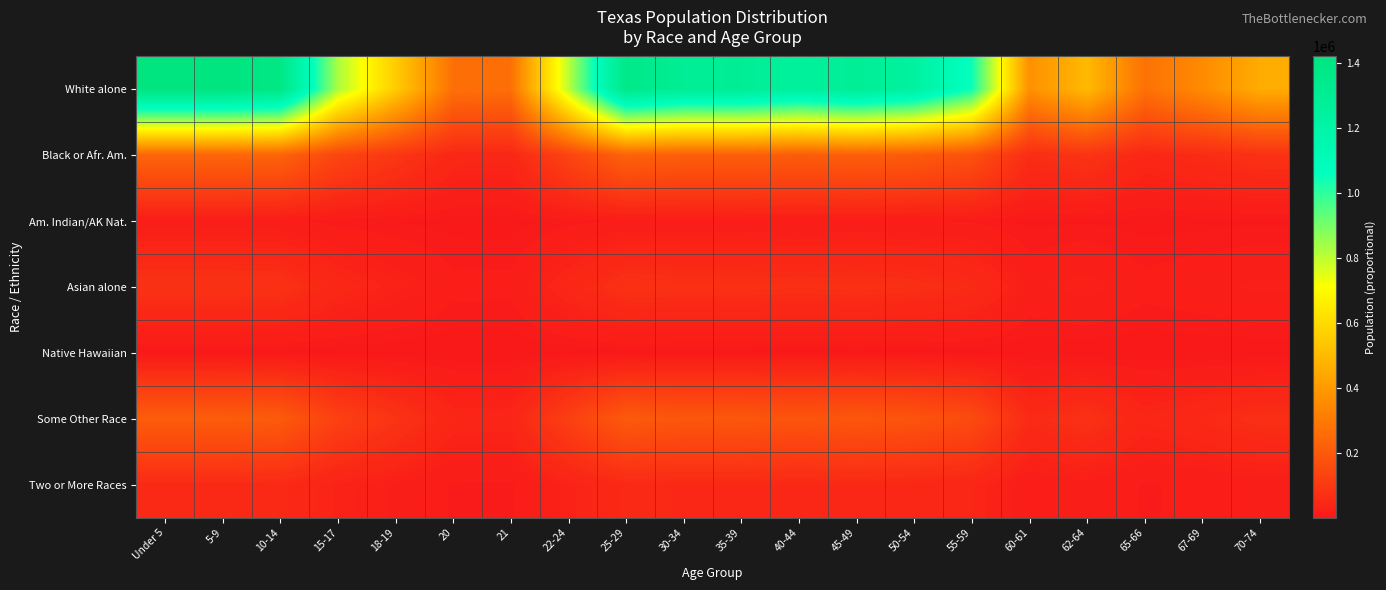

What is the total value across all series at 55-59?

1489853.6